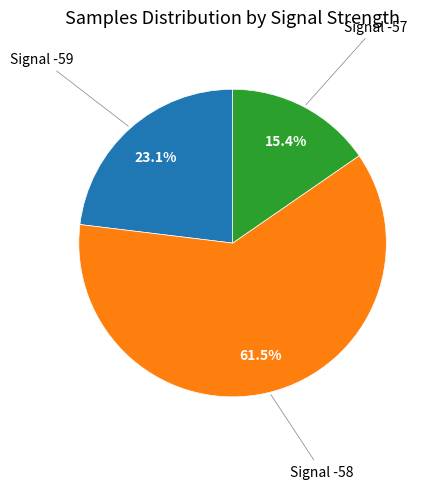

Does any single category account for the majority?

Yes